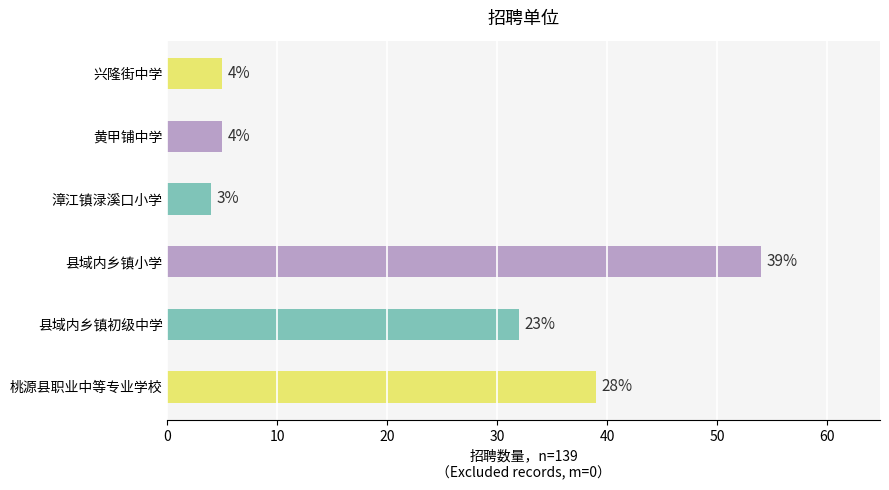

Is it true that the value at 兴隆街中学 is 7?

False